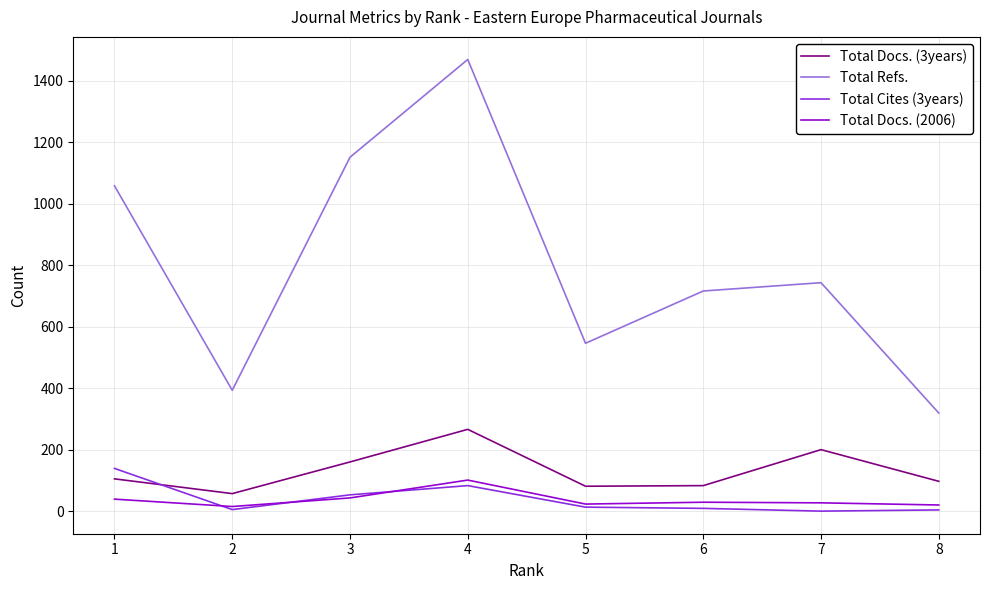

What are all the series names shown in the legend?

Total Docs. (3years), Total Refs., Total Cites (3years), Total Docs. (2006)